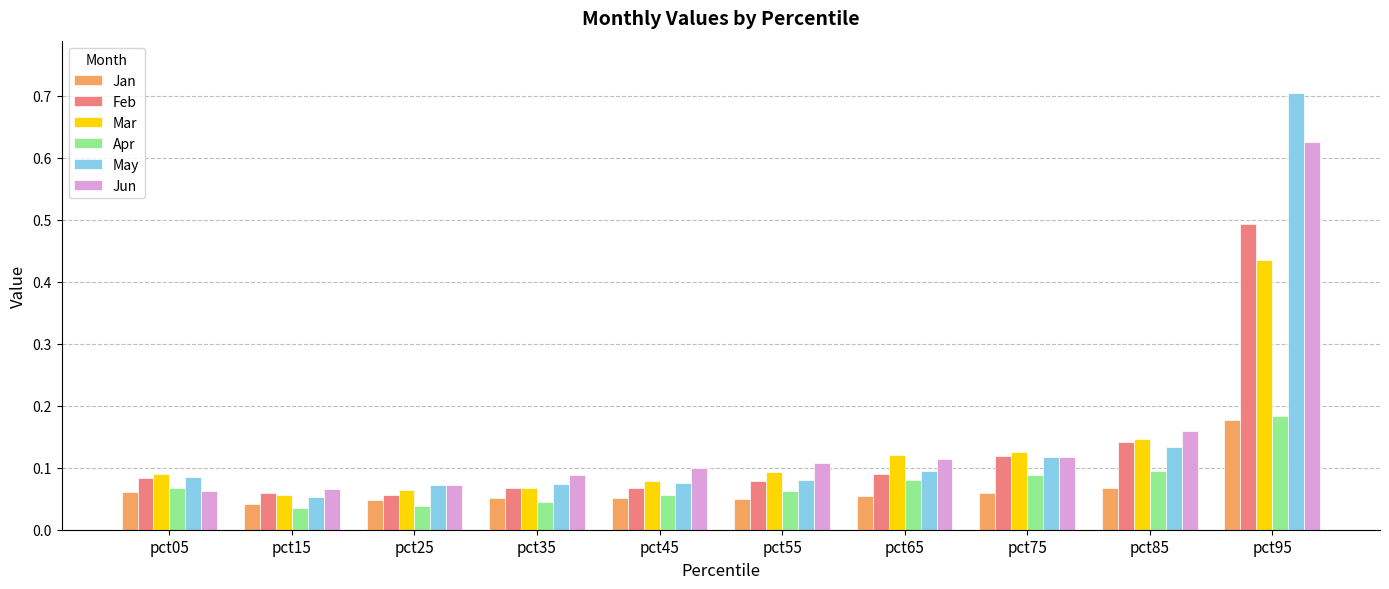

Which series has the largest range (max minus min)?

May